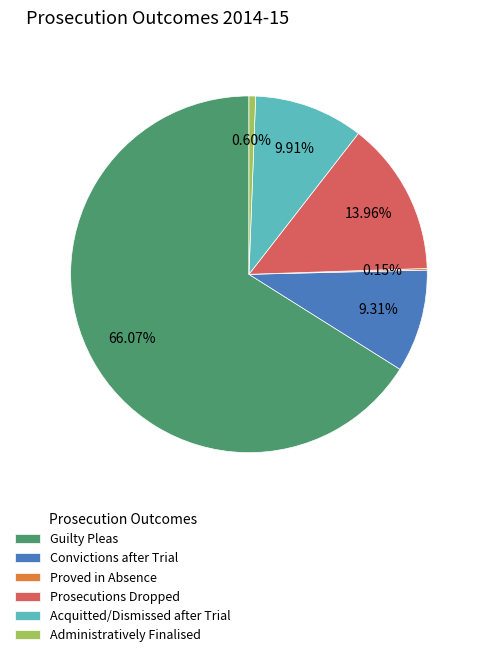

Which has a higher value, Convictions after Trial or Acquitted/Dismissed after Trial?

Acquitted/Dismissed after Trial